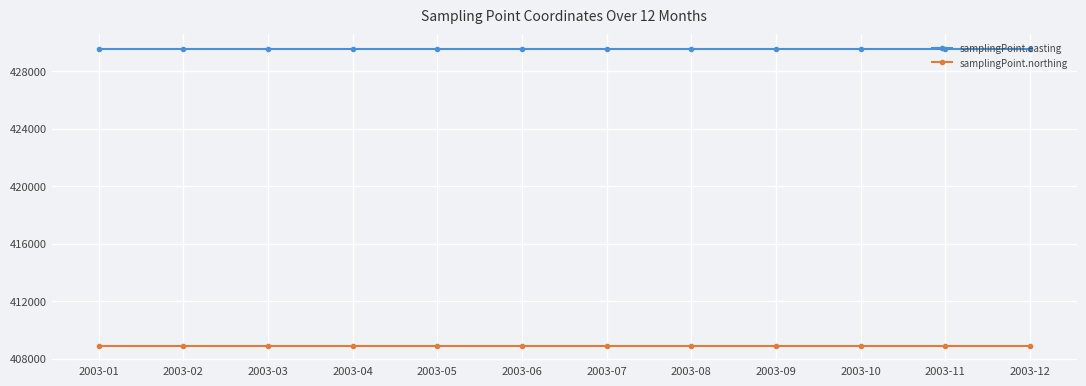

What is the difference between the highest and lowest values at 2003-05?

20667